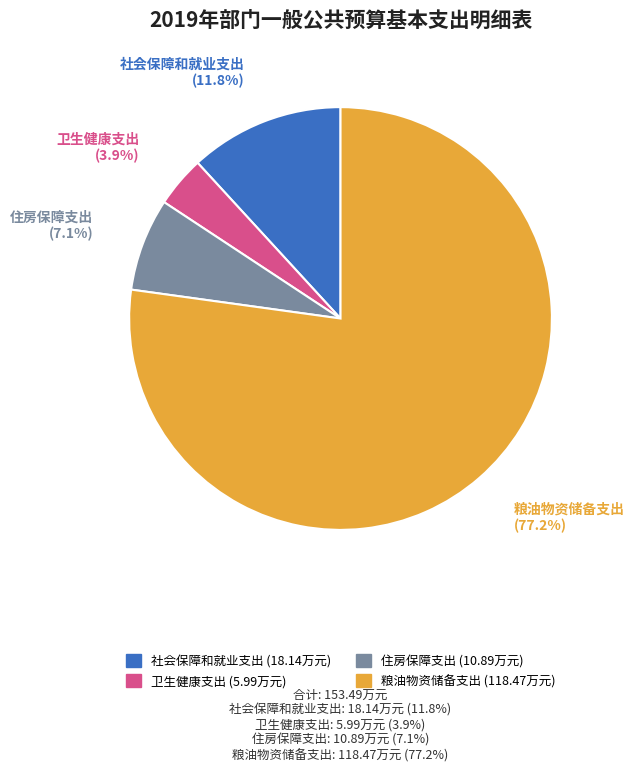

To the nearest percent, what is the difference between the largest and smallest slice percentages?

73%